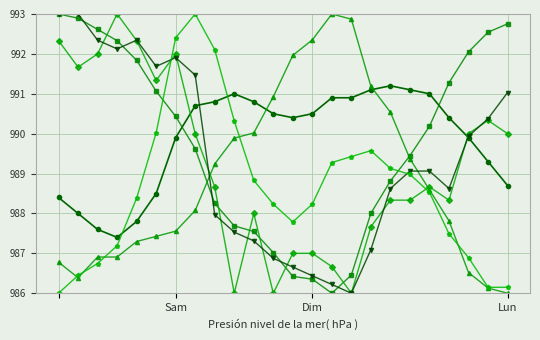

What is the maximum value shown in the chart?

993.0